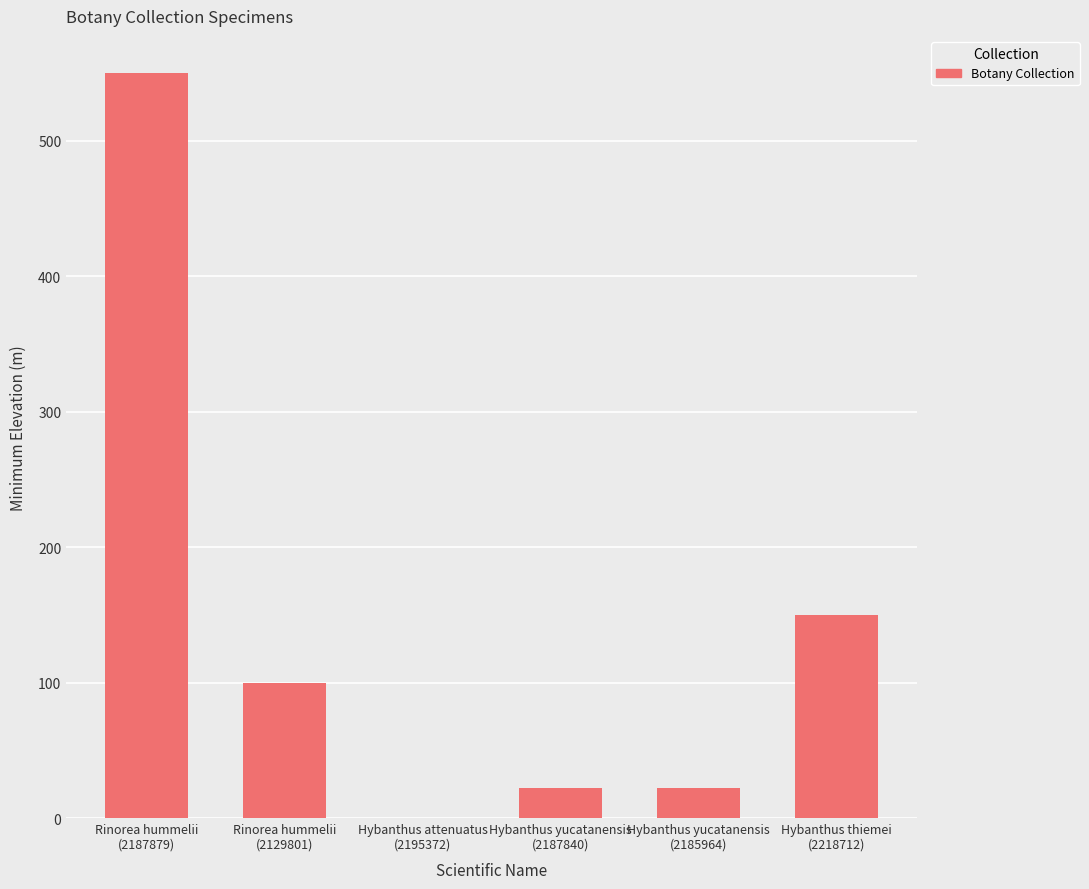

The chart shows a value of 0 at Hybanthus attenuatus
(2195372). True or false?

True